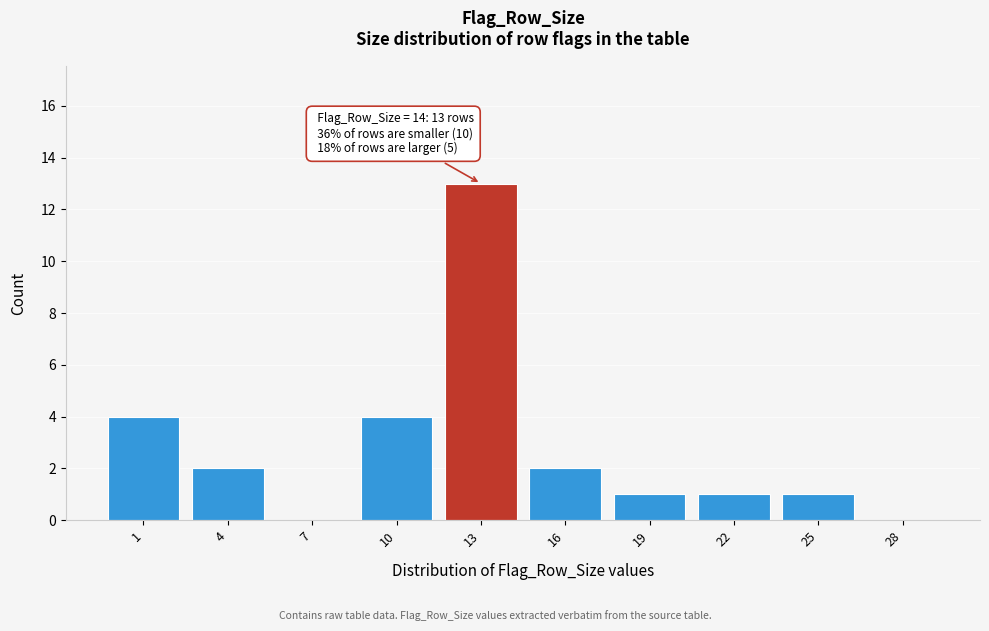

Reading left to right, extract all data points from this chart.

1=4	4=2	7=0	10=4	13=13	16=2	19=1	22=1	25=1	28=0